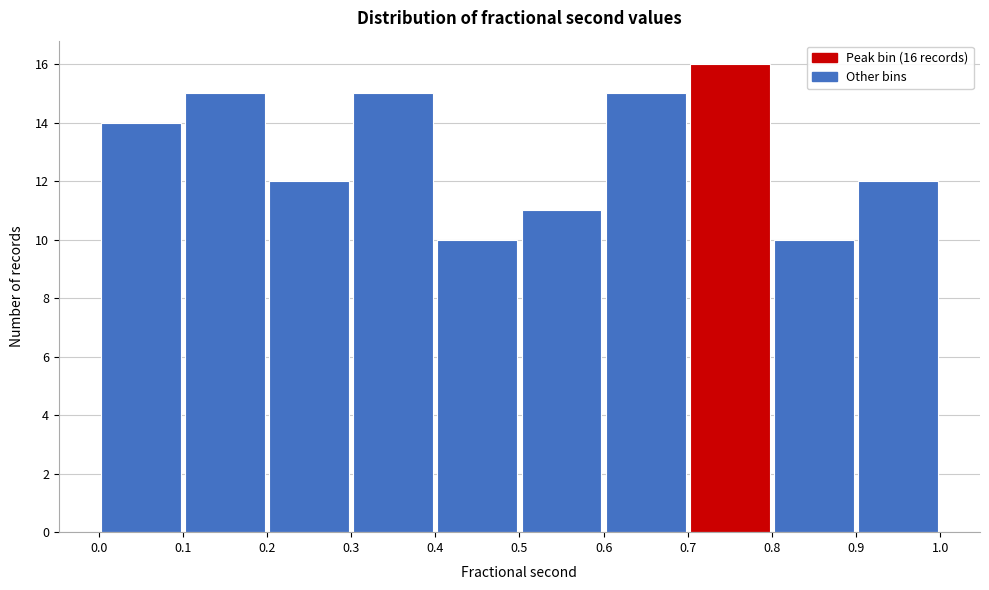

Over which range of the x-axis is the bar tallest?

0.7 to 0.8